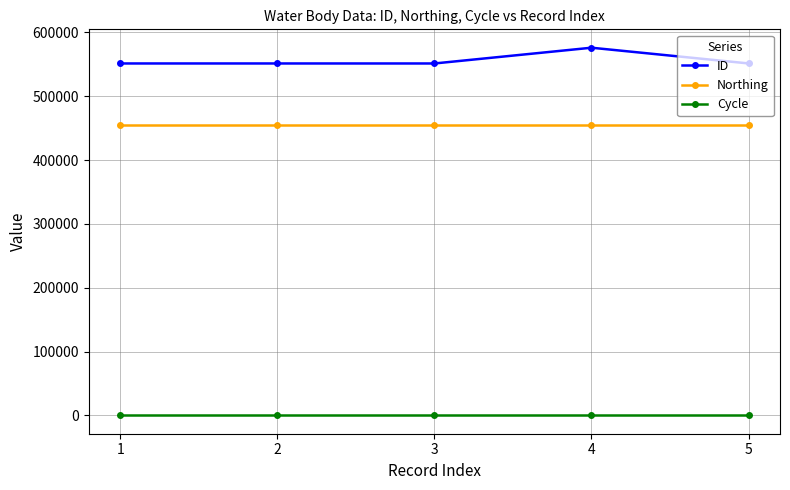

How many lines are shown in the chart?

3